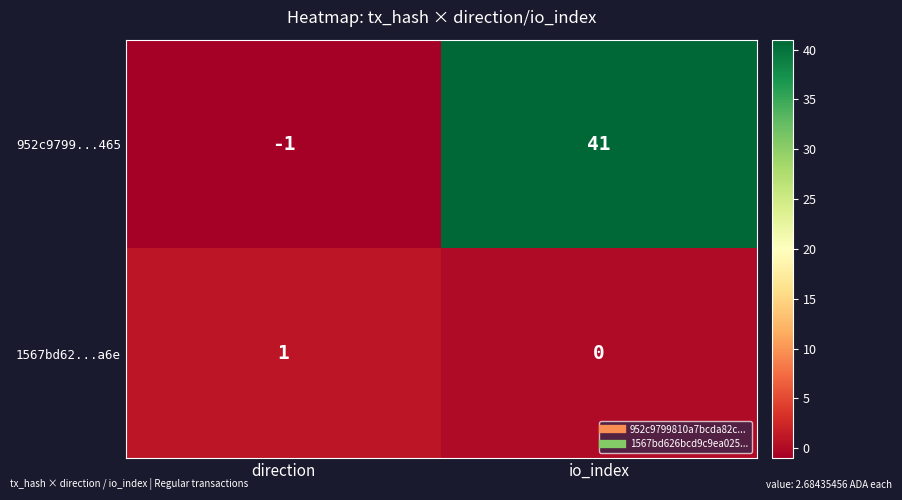

The 1567bd62...a6e series shows 1 at direction. True or false?

True